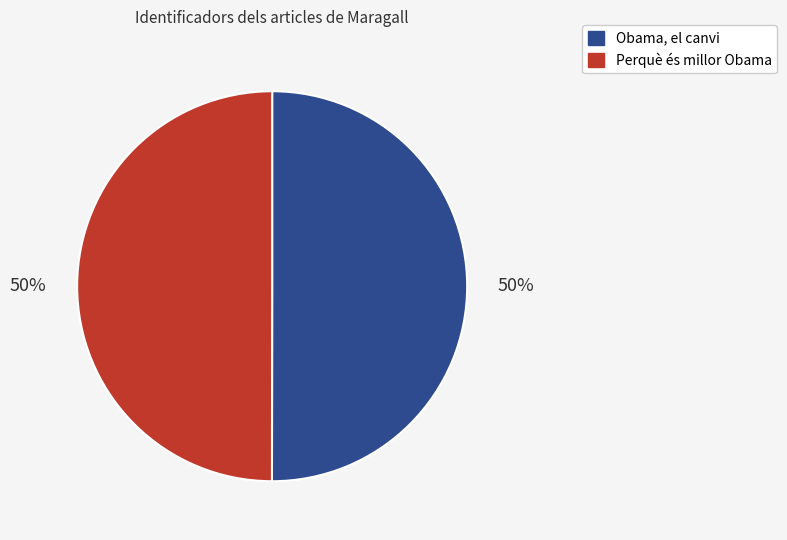

Count the number of slices in the pie.

2